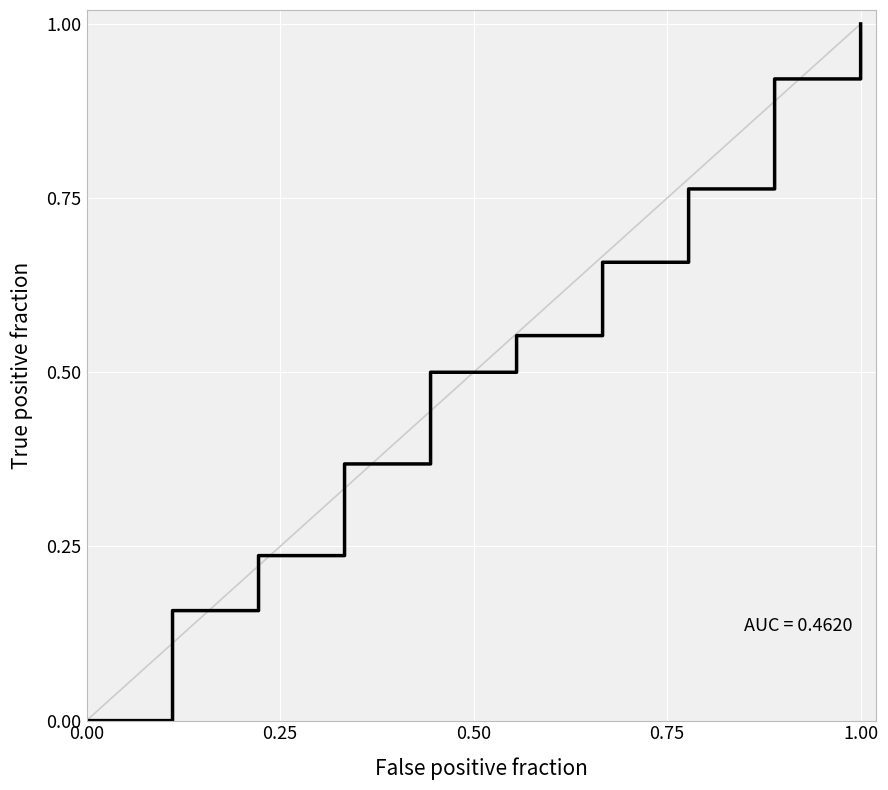

What is the difference between the maximum and second lowest values?

1.0